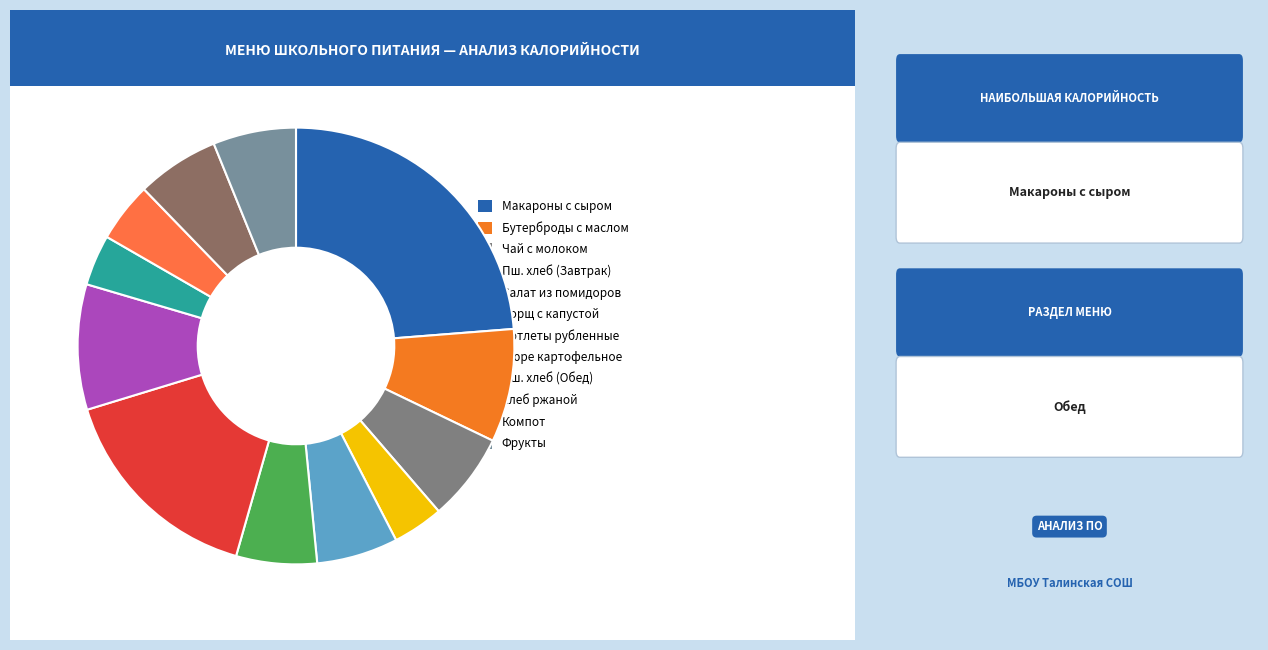

How many segments does this pie chart have?

12